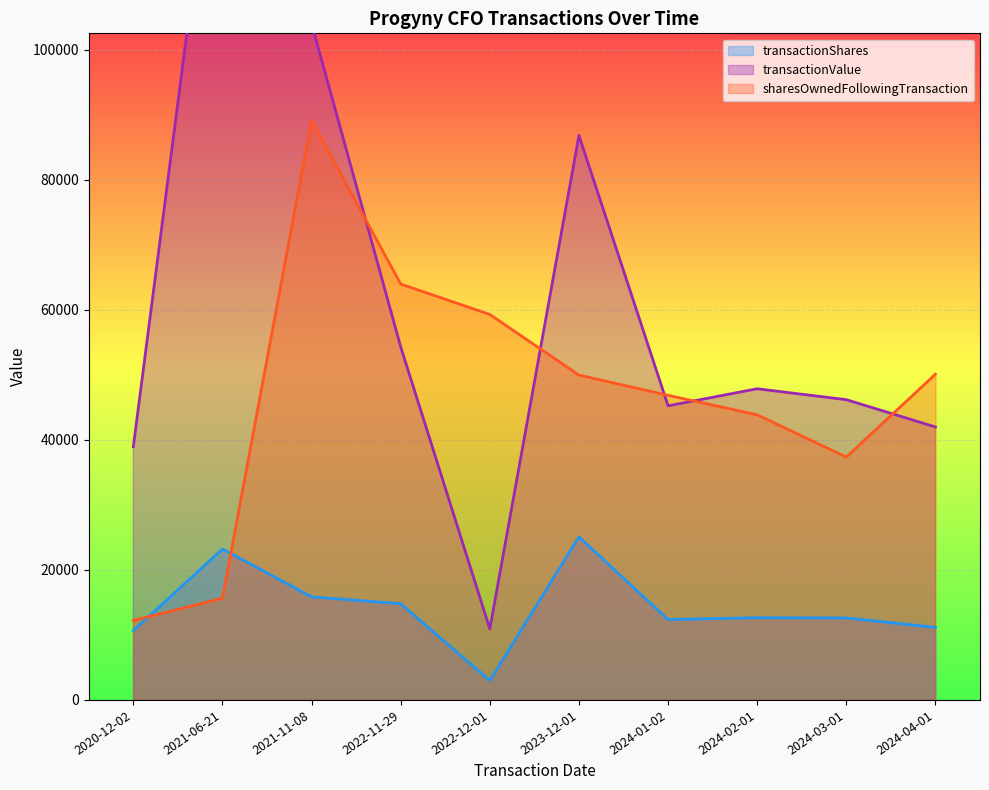

At which category does transactionValue reach its first local peak?

2021-06-21